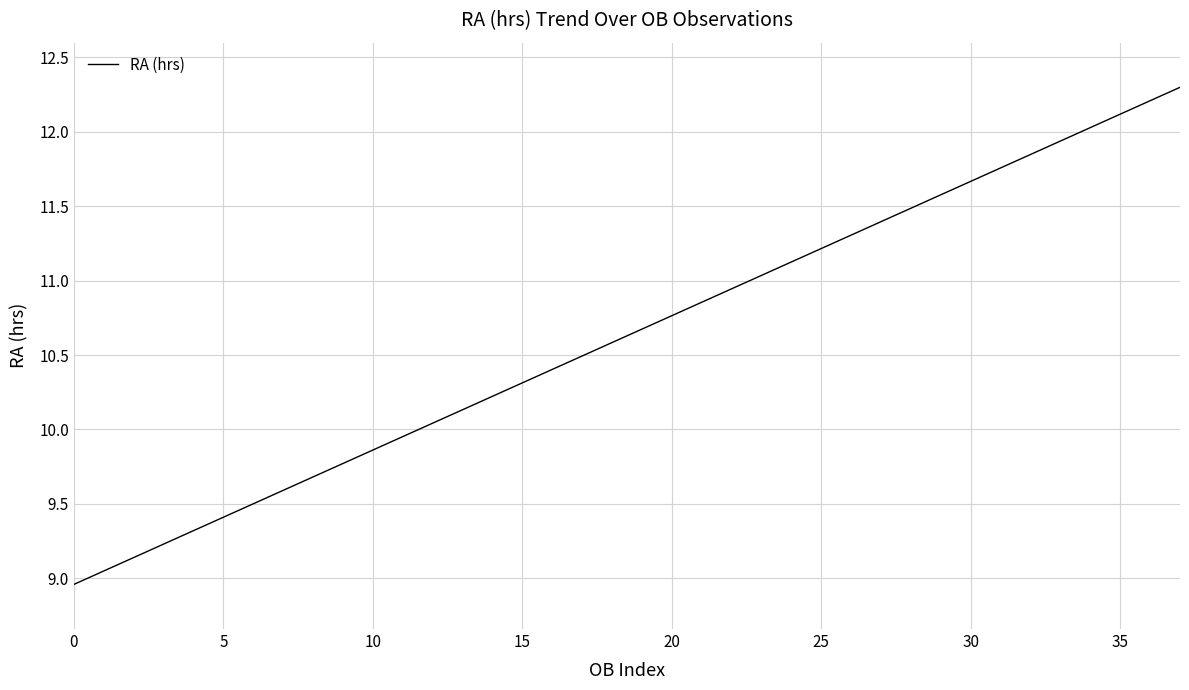

What is the maximum value shown in the chart?

12.3